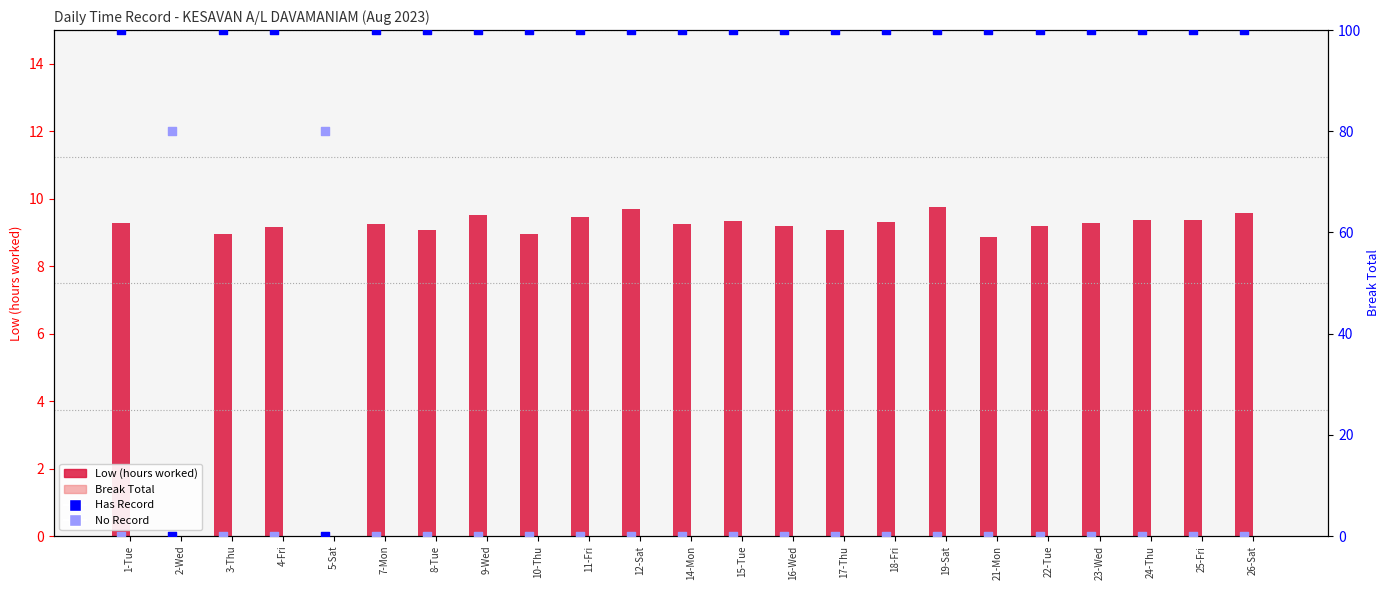

What are all the series names shown in the legend?

Low (hours worked), Break Total, Has Record, No Record